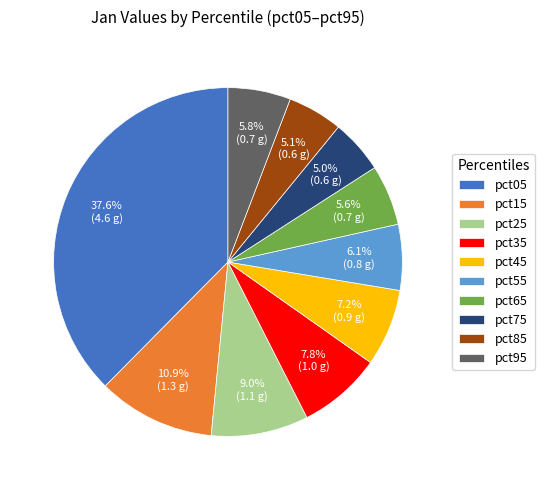

To the nearest percent, what portion does pct45 represent?

7%